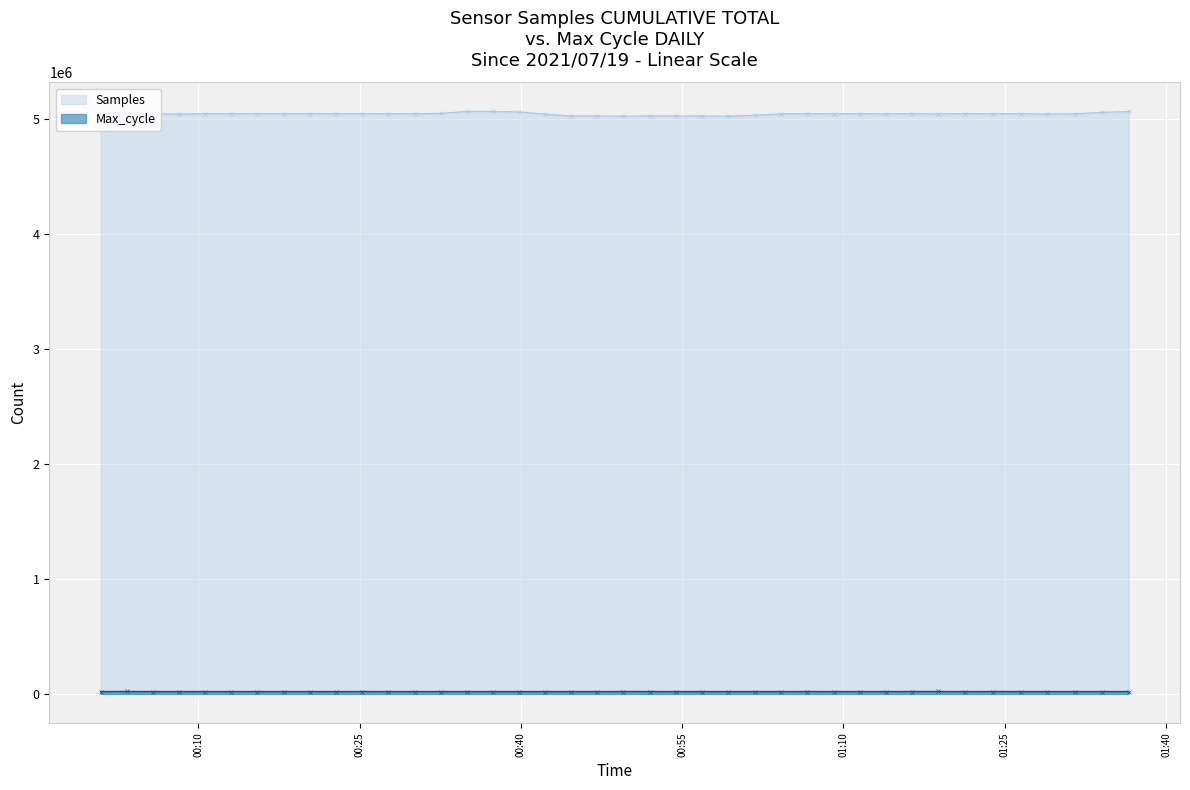

At which label is Samples closest to 5049250?

2021/07/19 00:27:41